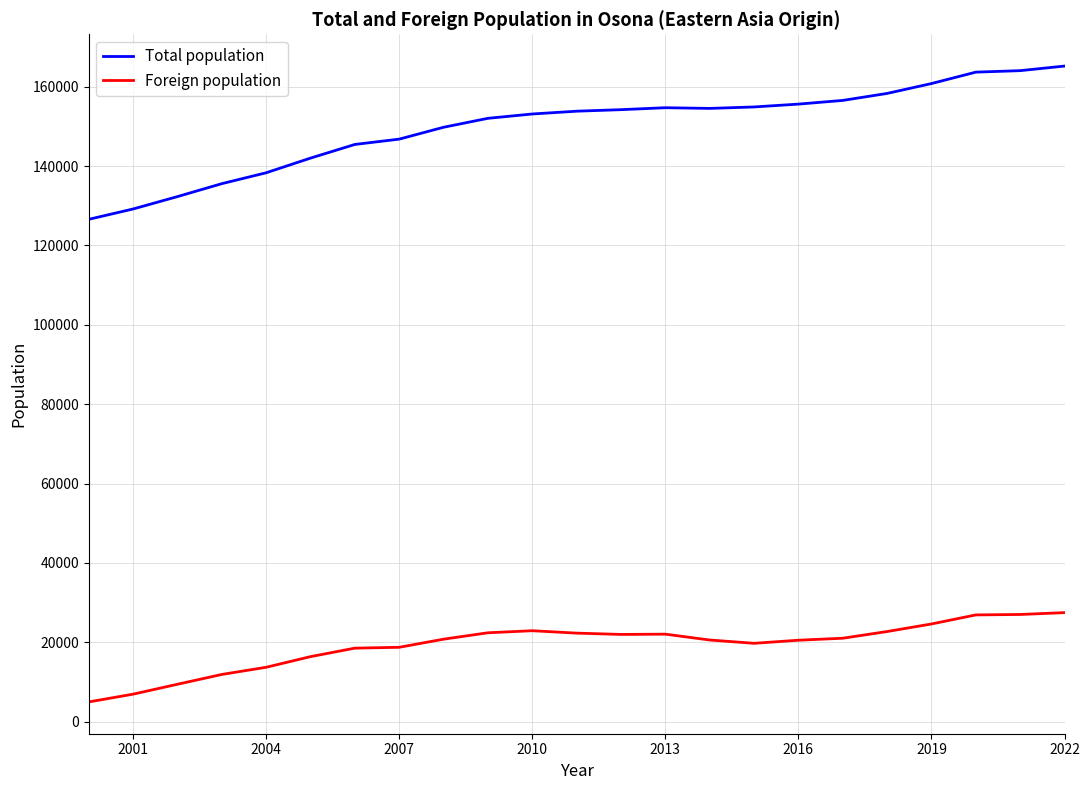

What is the difference between the Total population values at 2016 and 2001?

26436